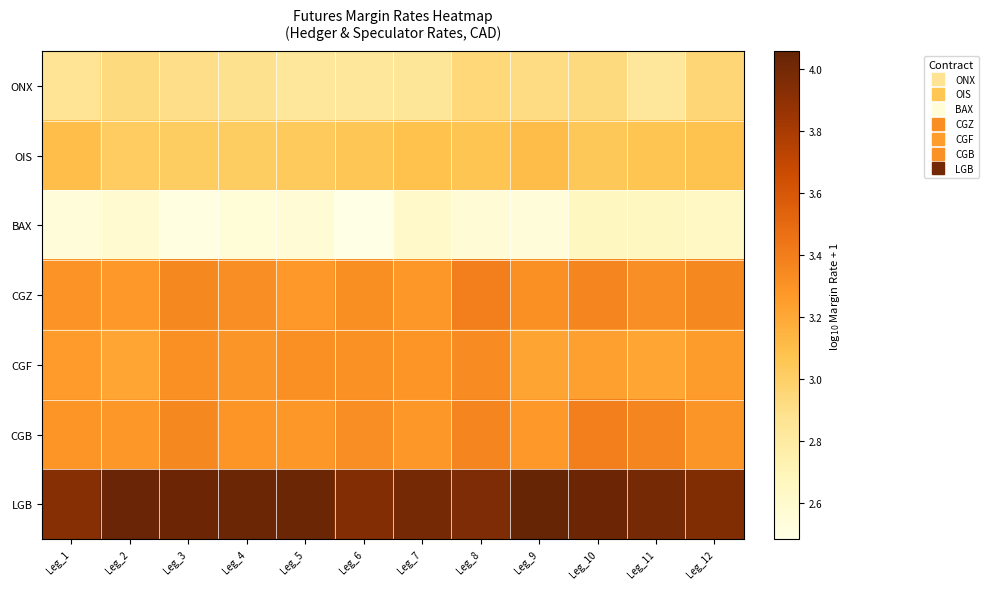

Which category has the lowest value across all series?

Leg_6